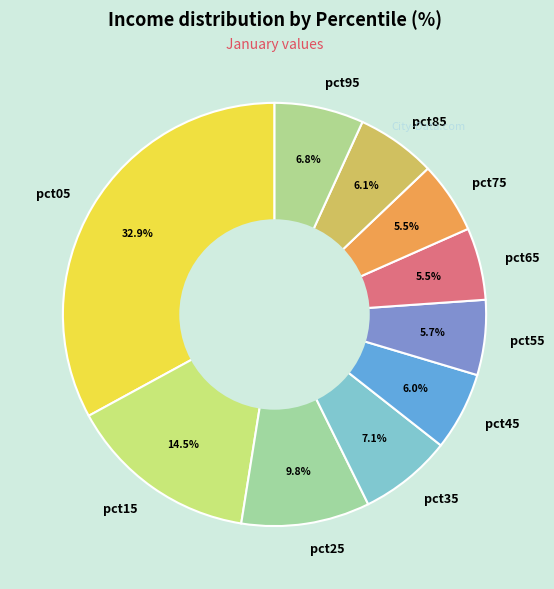

Does pct65 represent more than half of the total?

No